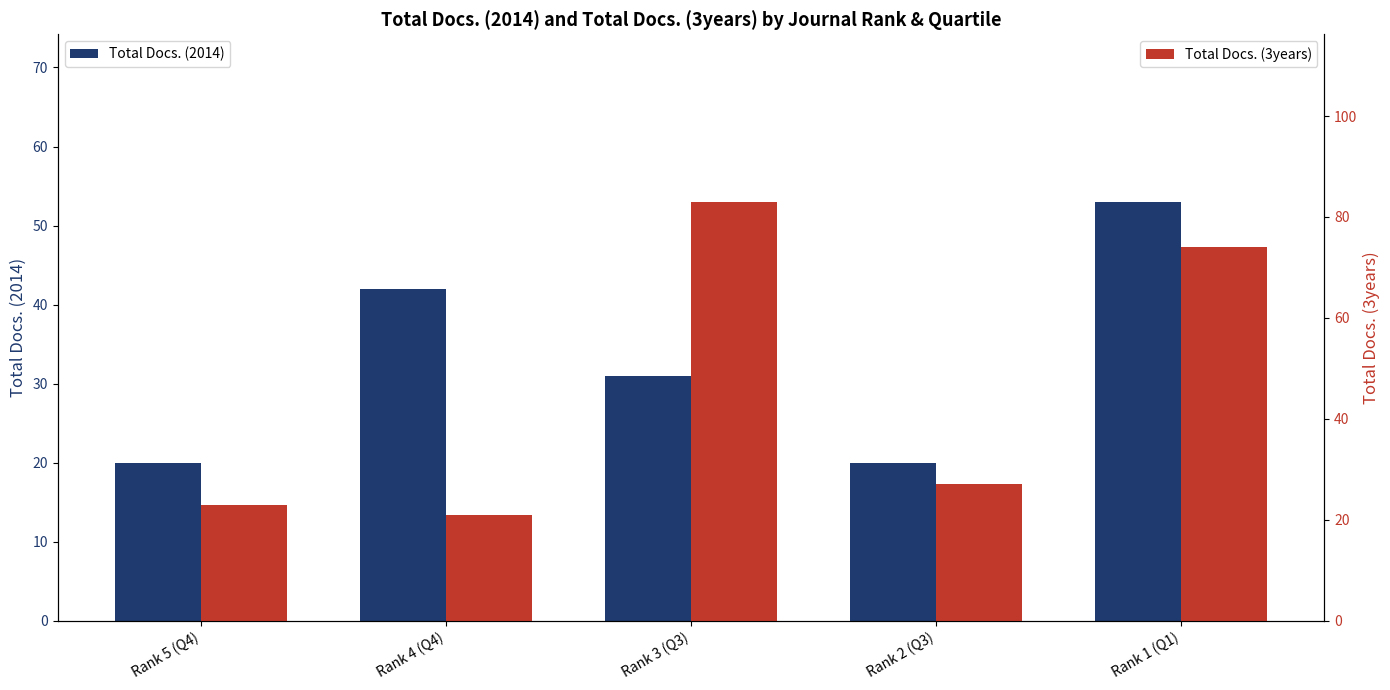

At which label is Total Docs. (2014) closest to 36?

Rank 3 (Q3)